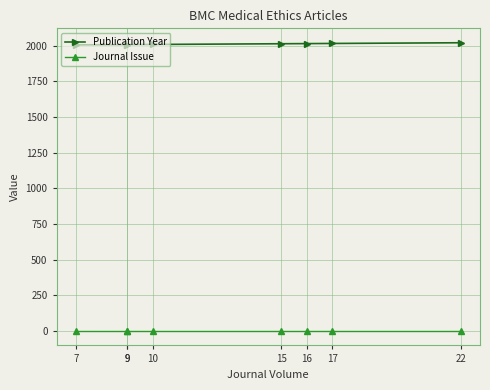

How many lines are shown in the chart?

2